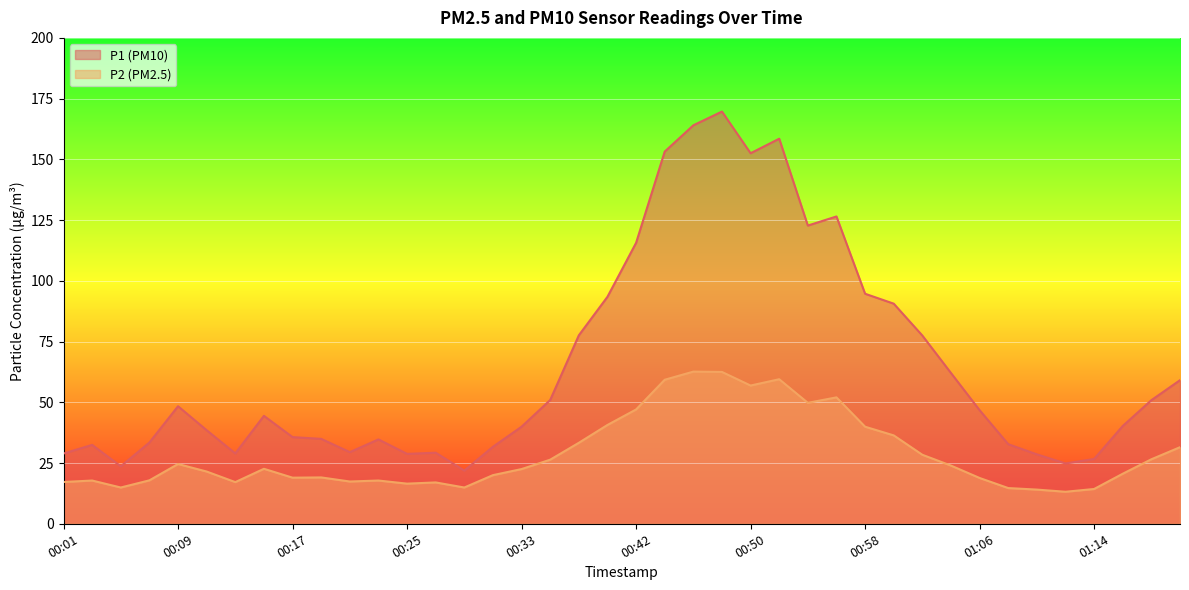

How many lines are shown in the chart?

2